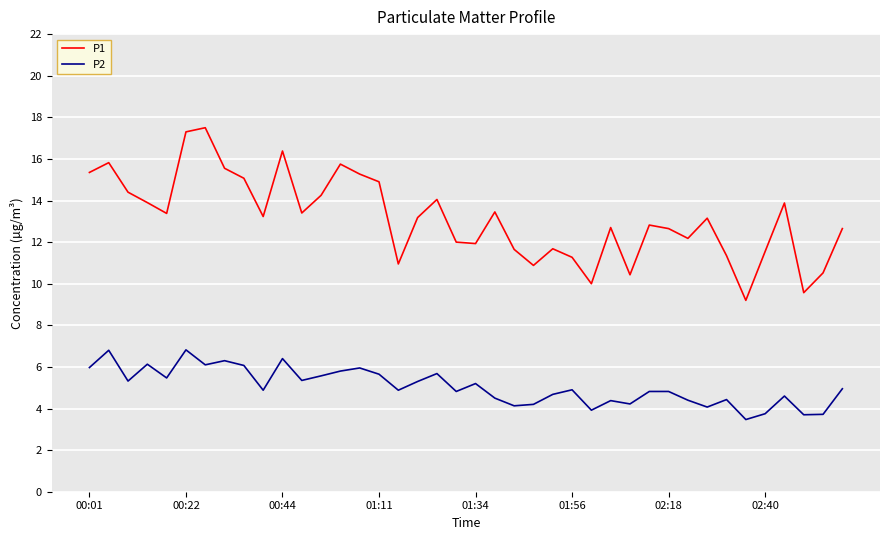

Rank the series by their maximum value, from lowest to highest.

P2, P1